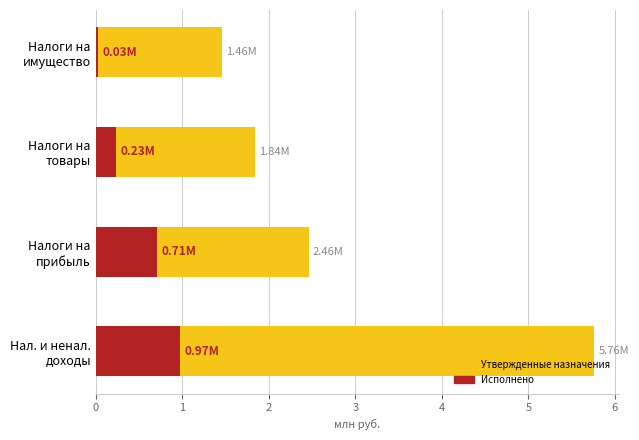

Is the value of Исполнено at Налоги на имущество greater than the value of Утвержденные бюджетные назначения at Налоги на имущество?

No